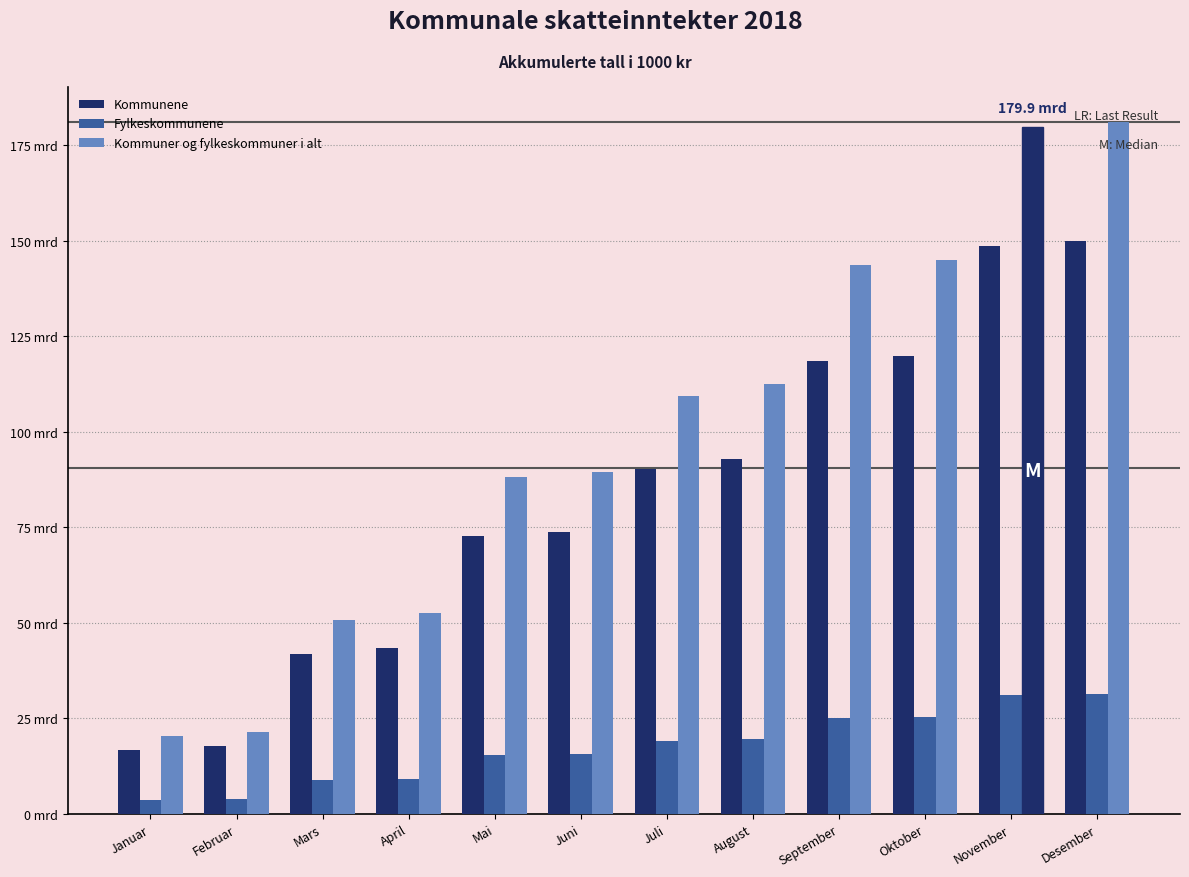

Reading left to right, list all the values displayed in this chart.

Kommunene: 16799193	17738139	41952502	43319269	72696583	73848961	90334880	92839550	118656792	119776758	148700966	149813982
Fylkeskommunene: 3604480	3785133	8884916	9156251	15344226	15588497	19066045	19598760	25042940	25283816	31151685	31384630
Kommuner og fylkeskommuner i alt: 20403673	21523272	50837418	52475520	88040809	89437458	109400925	112438310	143699732	145060574	179852651	181198612